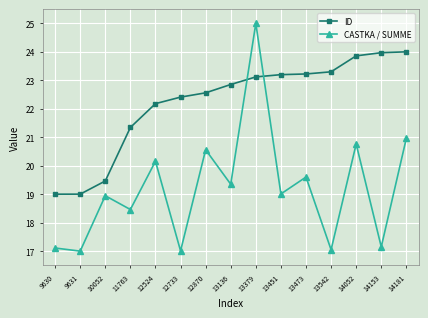

The value of ID at 9630 is 31.3. True or false?

False